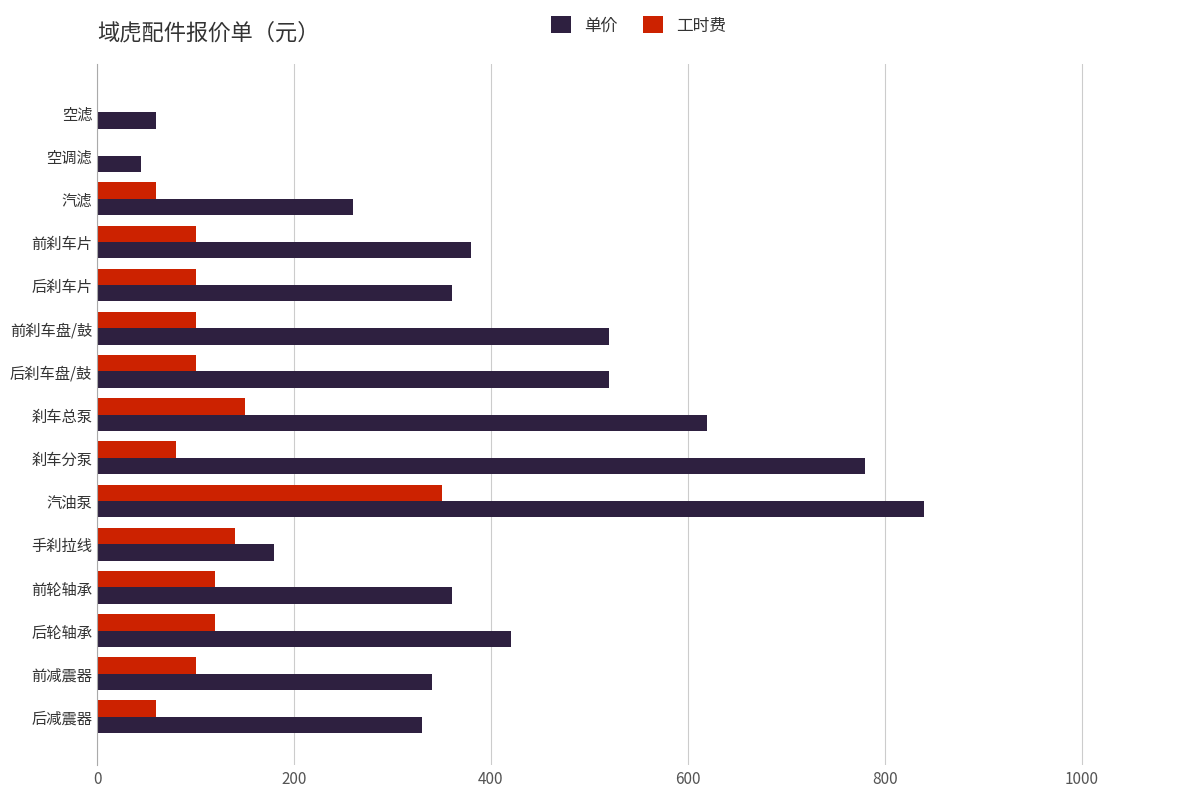

The value of 单价 at 后轮轴承 is 420. True or false?

True